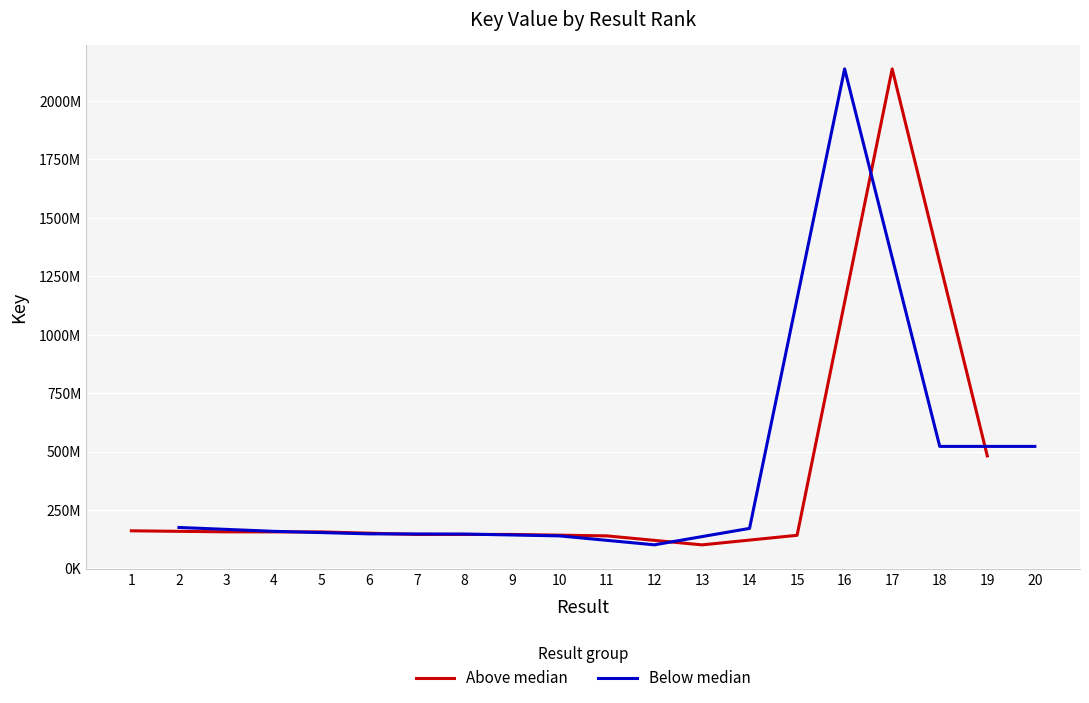

The Below median series shows 138915752 at 10. True or false?

True